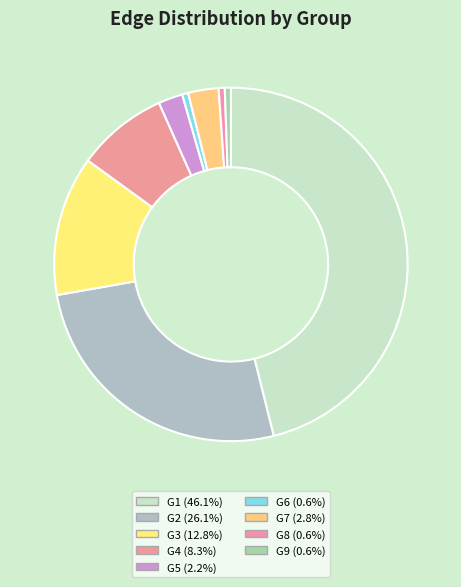

Rank the categories by value from lowest to highest.

G6, G8, G9, G5, G7, G4, G3, G2, G1